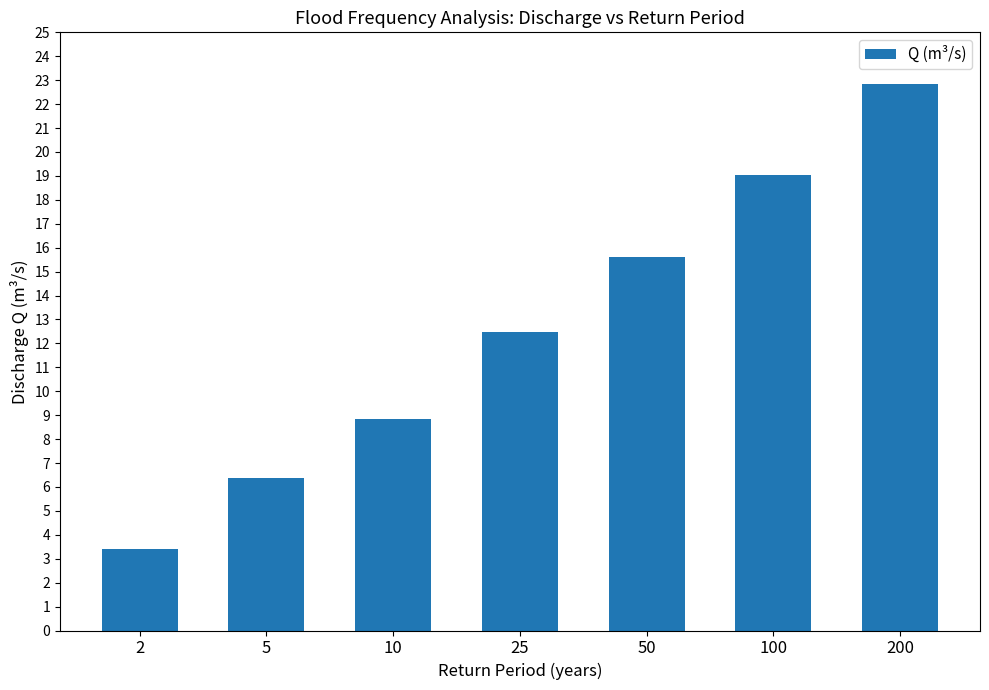

Where is the data nearest to the value 13?

25